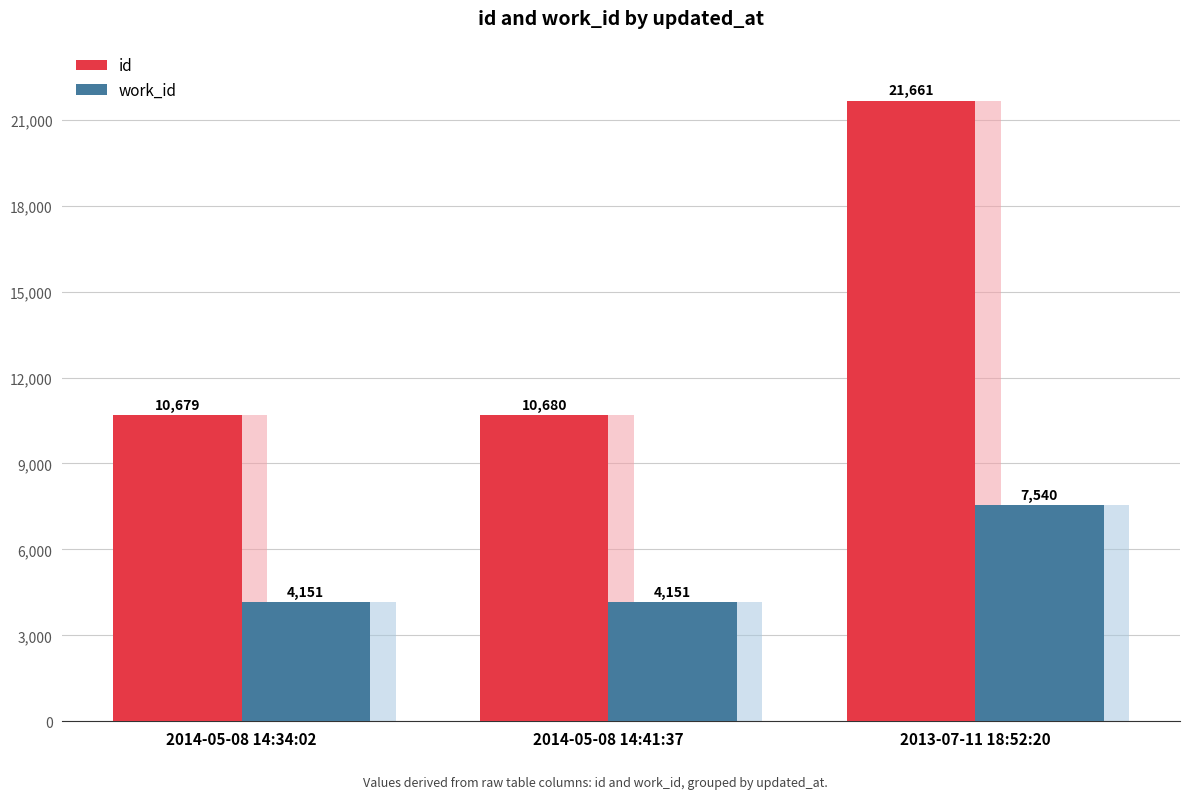

List the series in order of their overall mean, highest first.

id, work_id